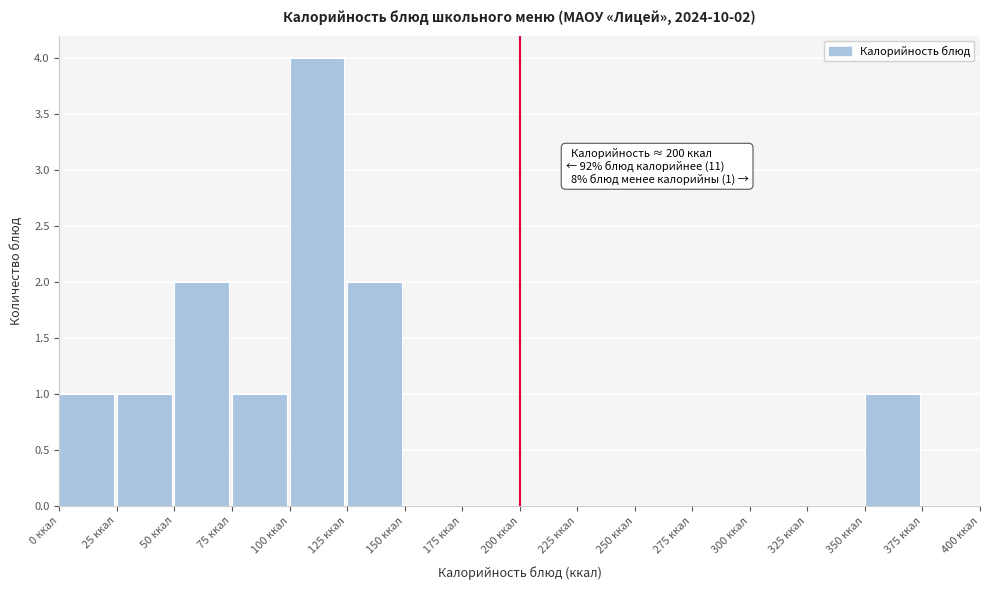

Which range on the x-axis has the tallest bar?

100 to 125